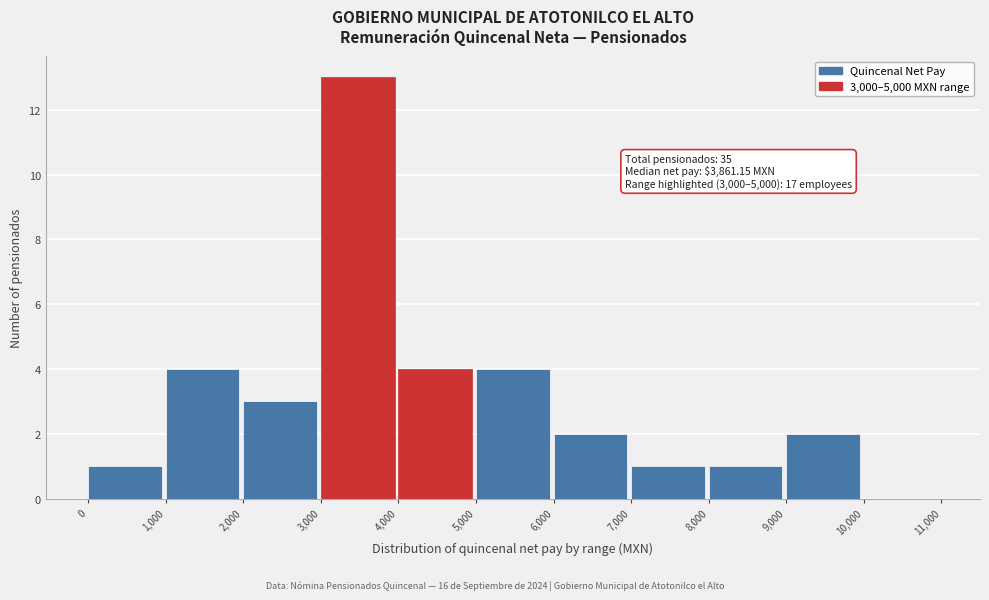

Over which range of the x-axis is the bar tallest?

3,000 to 4,000